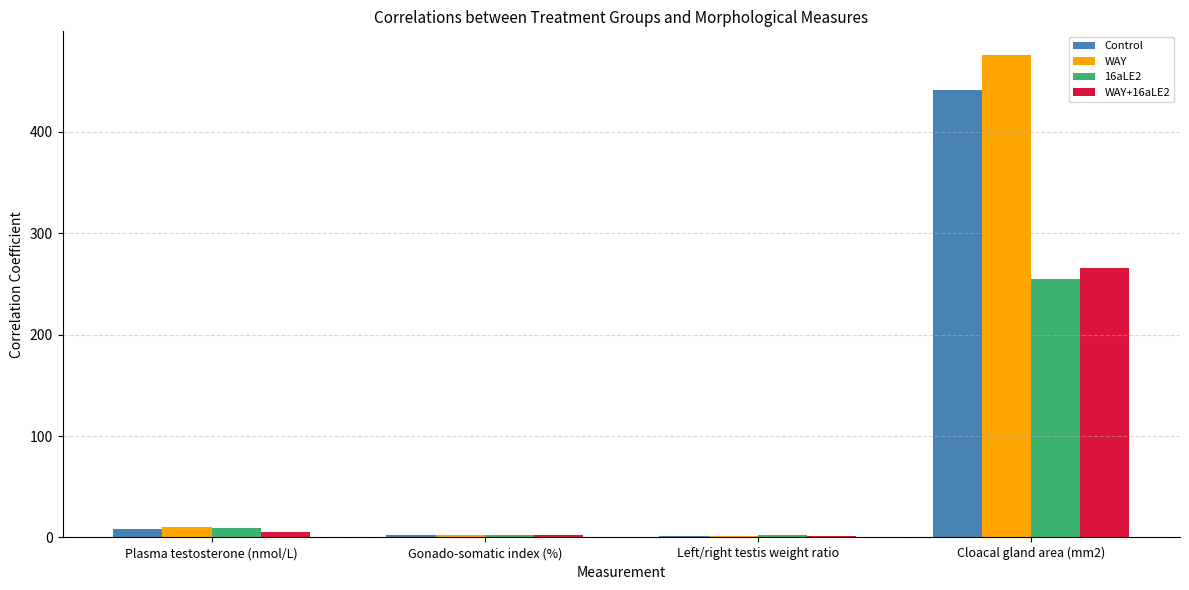

Which series changed the most between Plasma testosterone (nmol/L) and Cloacal gland area (mm2)?

WAY